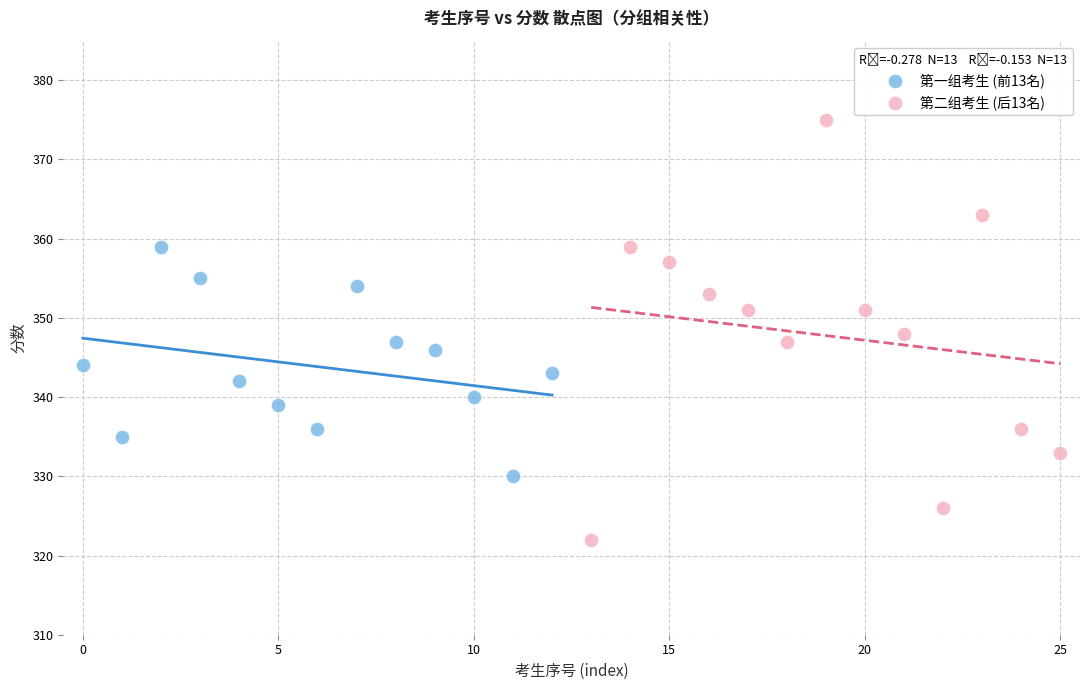

Which series contains the lowest Y value?

第二组考生 (后13名)